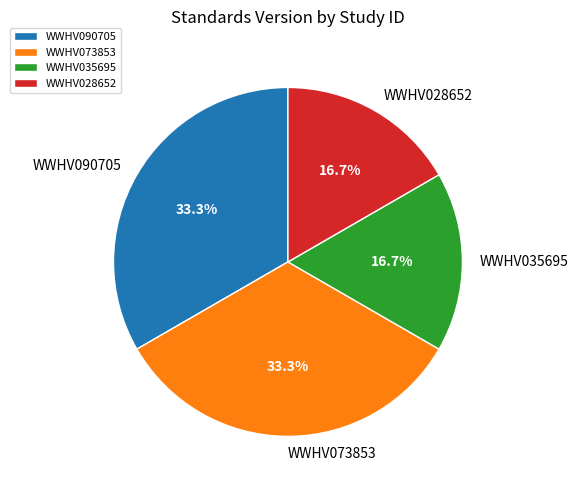

How many slices are in this pie chart?

4